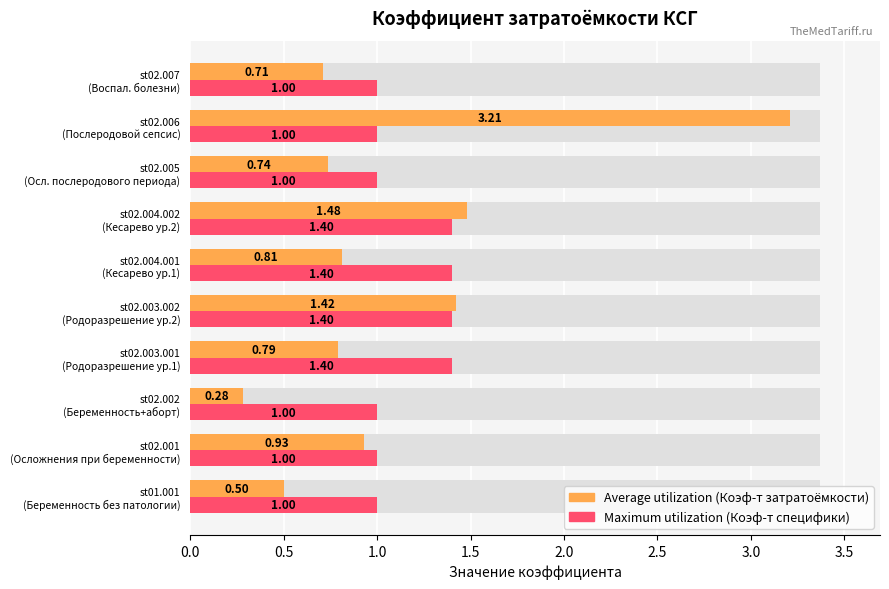

At how many categories does at least one series exceed 1?

5